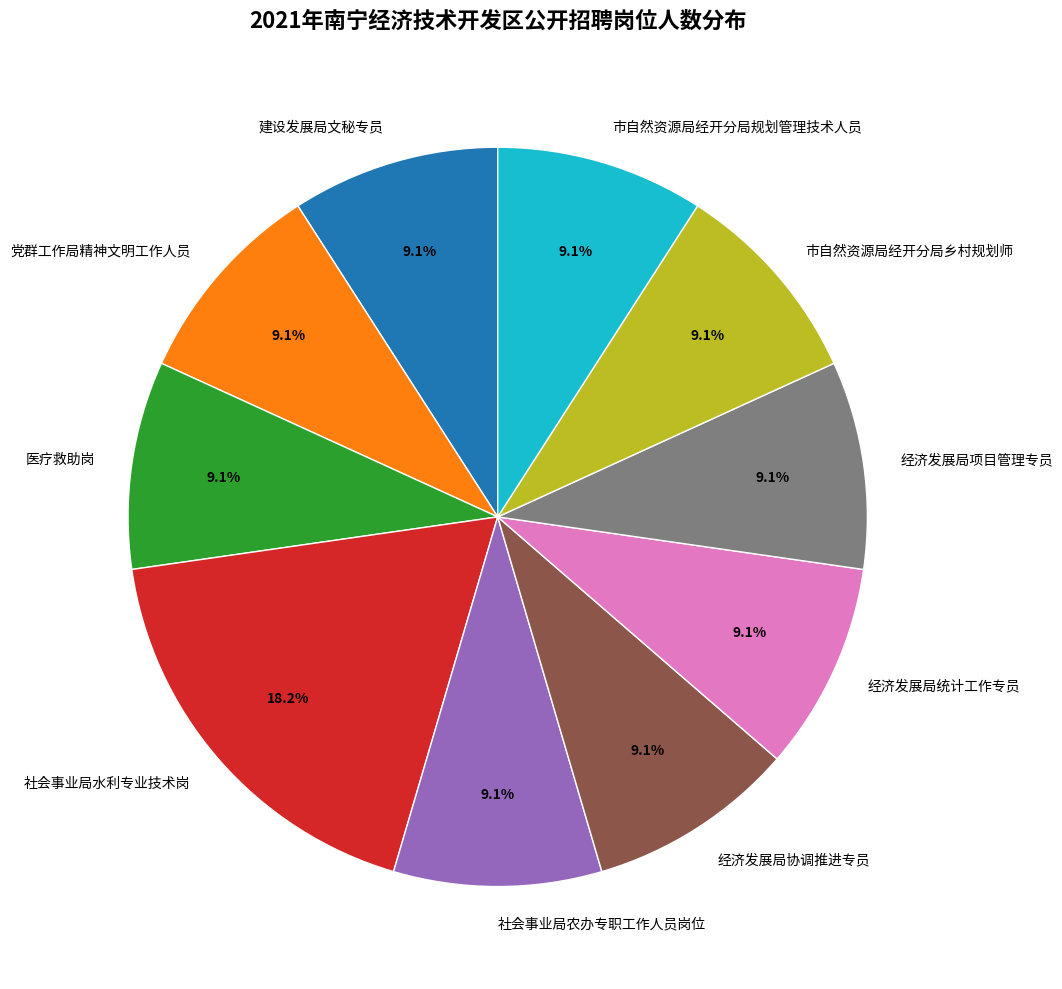

What percentage is the 经济发展局协调推进专员 slice, to the nearest percent?

9%